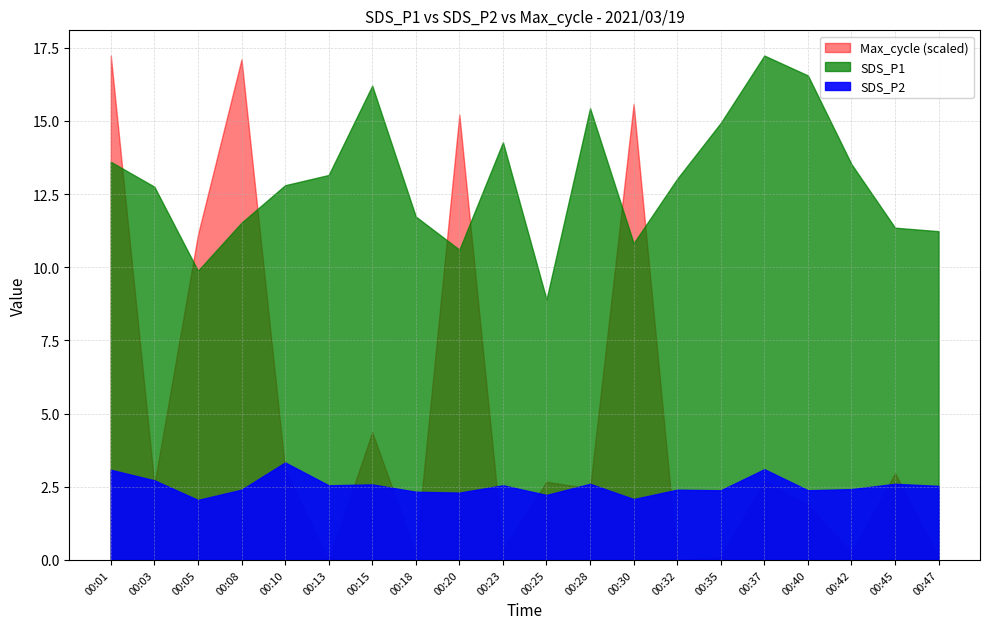

Which category has the highest value in the SDS_P1 series?

00:37